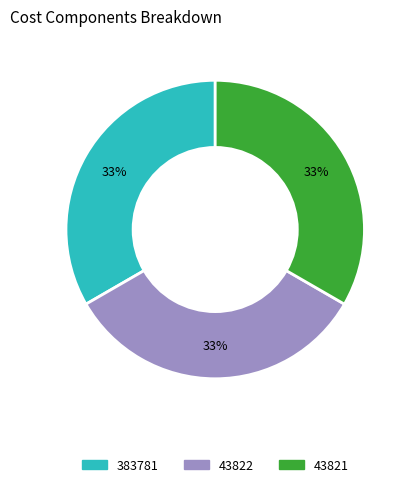

To the nearest percent, what is the difference between the largest and smallest slice percentages?

0%